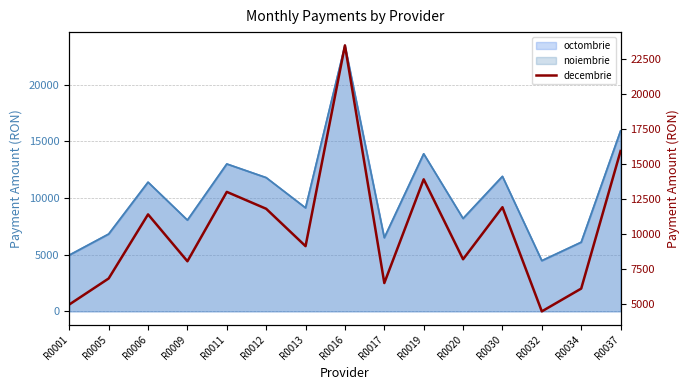

Reading left to right, list all the values displayed in this chart.

R0001=4960.2	R0005=6818.3	R0006=11390.4	R0009=8046.1	R0011=12997.1	R0012=11791.6	R0013=9124.1	R0016=23450.1	R0017=6493.0	R0019=13893.5	R0020=8188.4	R0030=11903.0	R0032=4470.1	R0034=6096.3	R0037=15913.0